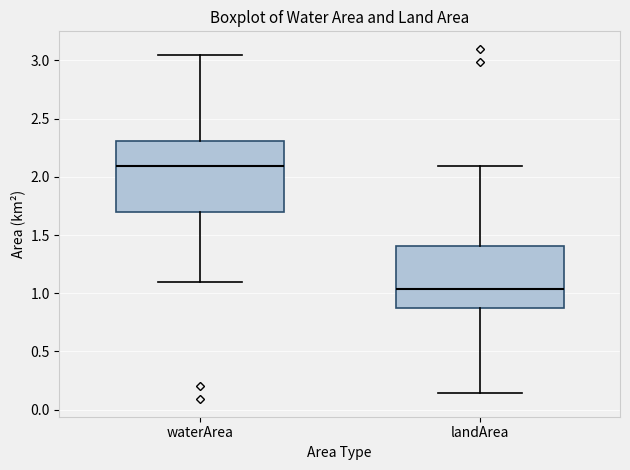

Reading left to right, read every box against the y-axis: the position of its median line, the range the box covers, and the ends of its whiskers. The values are not printed on the chart, so give them approximately, as read against the axis.

waterArea: median 2.10, box 1.70 to 2.30, whiskers 1.10 to 3.05
landArea: median 1.05, box 0.90 to 1.40, whiskers 0.15 to 2.10